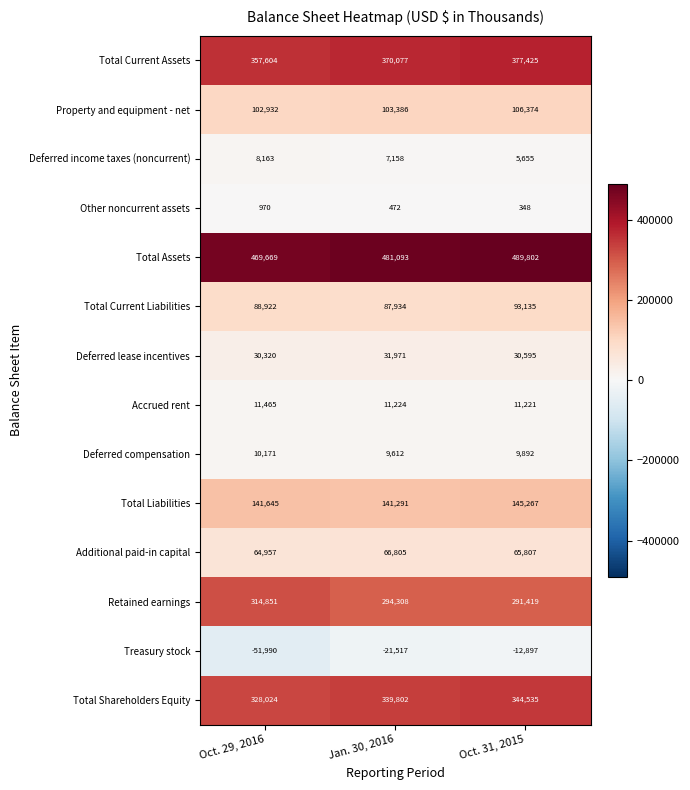

At how many categories does at least one series exceed 265337?

3